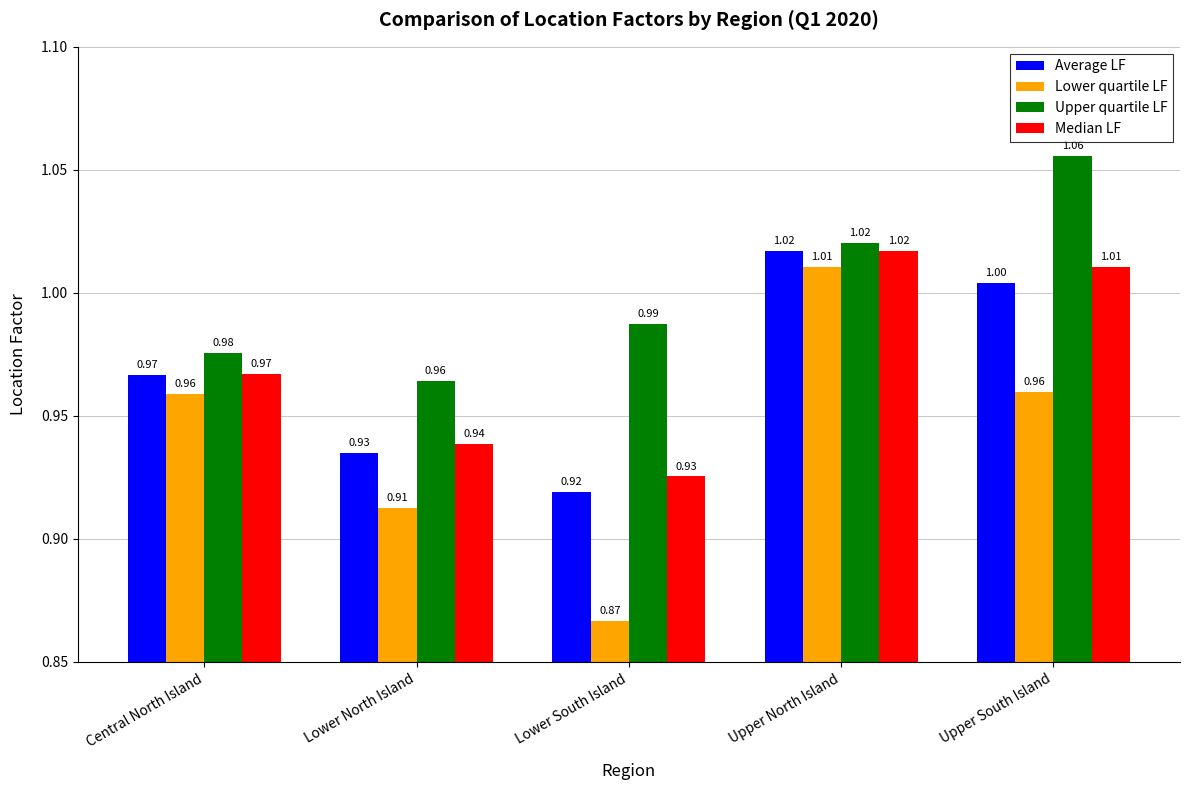

Is the value of Median LF at Central North Island greater than the value of Lower quartile LF at Upper North Island?

No